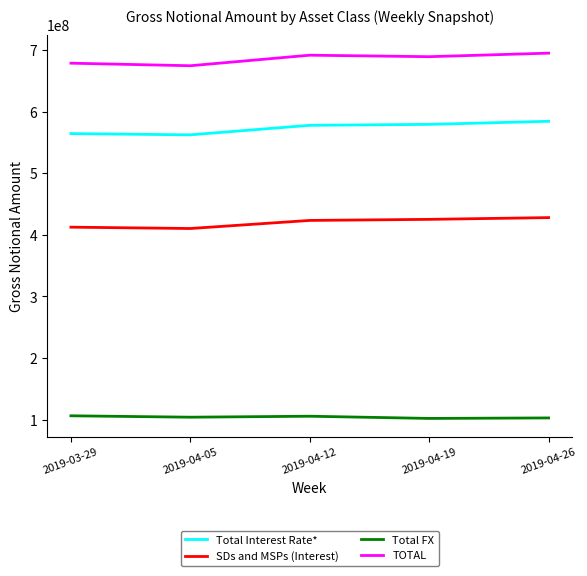

What is the minimum value shown in the chart?

102047973